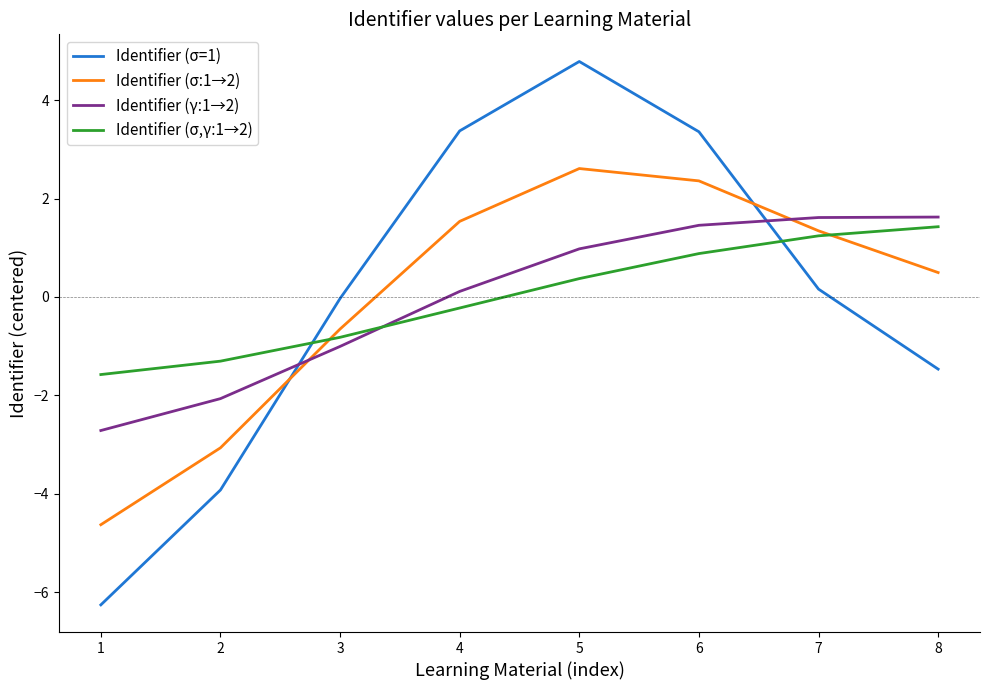

The value of Identifier (σ=1) at 8 is -1.5. True or false?

True